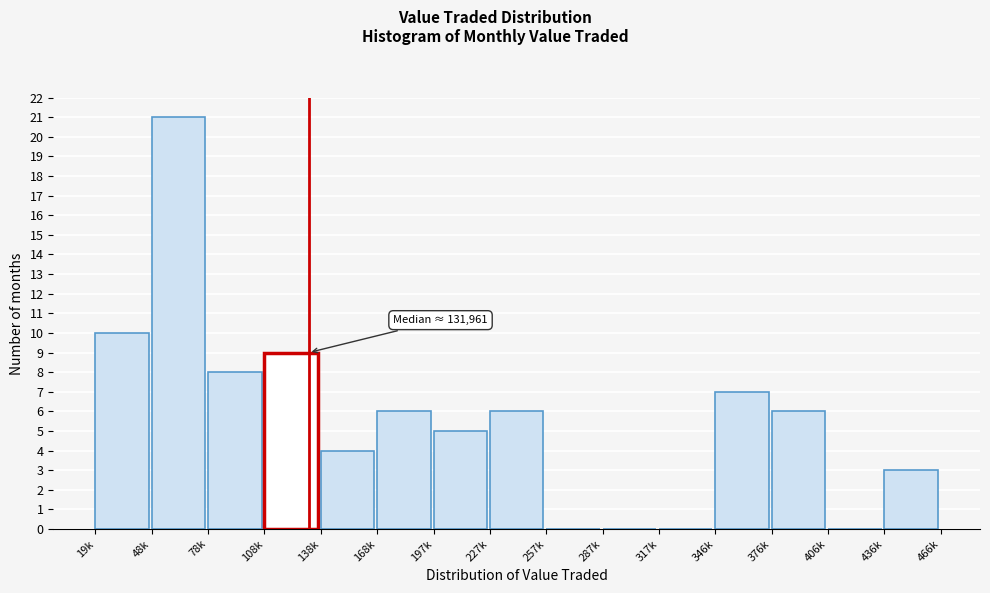

Reading right to left, transcribe all the data shown in this chart.

436k=3	406k=0	376k=6	346k=7	317k=0	287k=0	257k=0	227k=6	197k=5	168k=6	138k=4	108k=9	78k=8	48k=21	19k=10